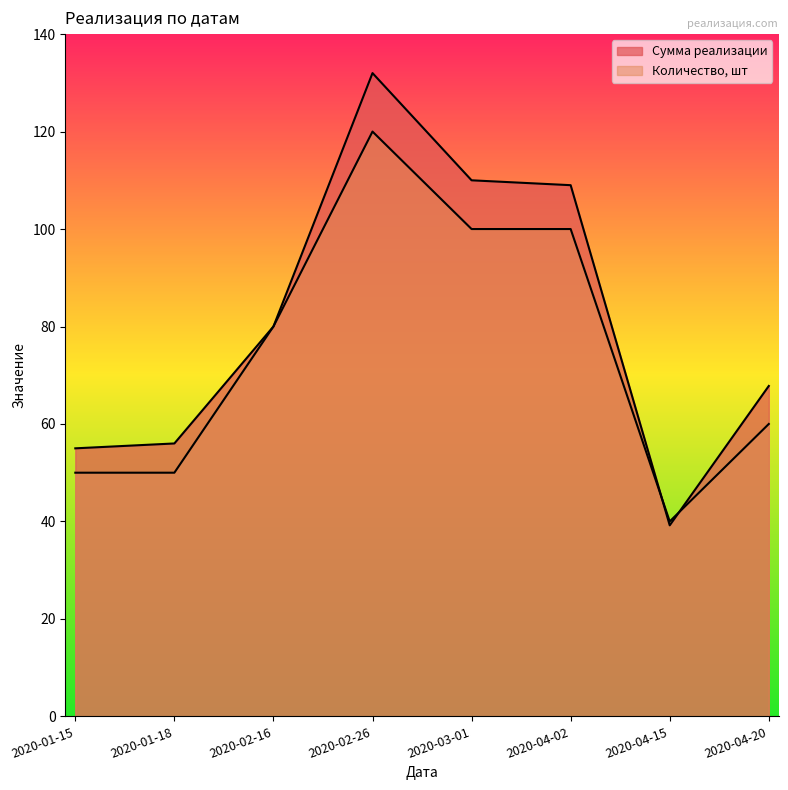

The Количество, шт series shows 100.0 at 2020-04-02. True or false?

True